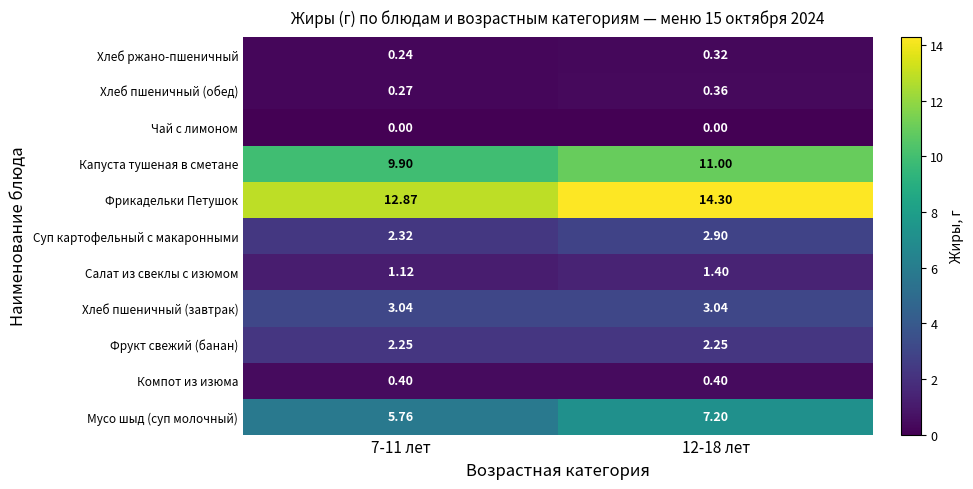

Which series has the largest range (max minus min)?

Мусо шыд (суп молочный)